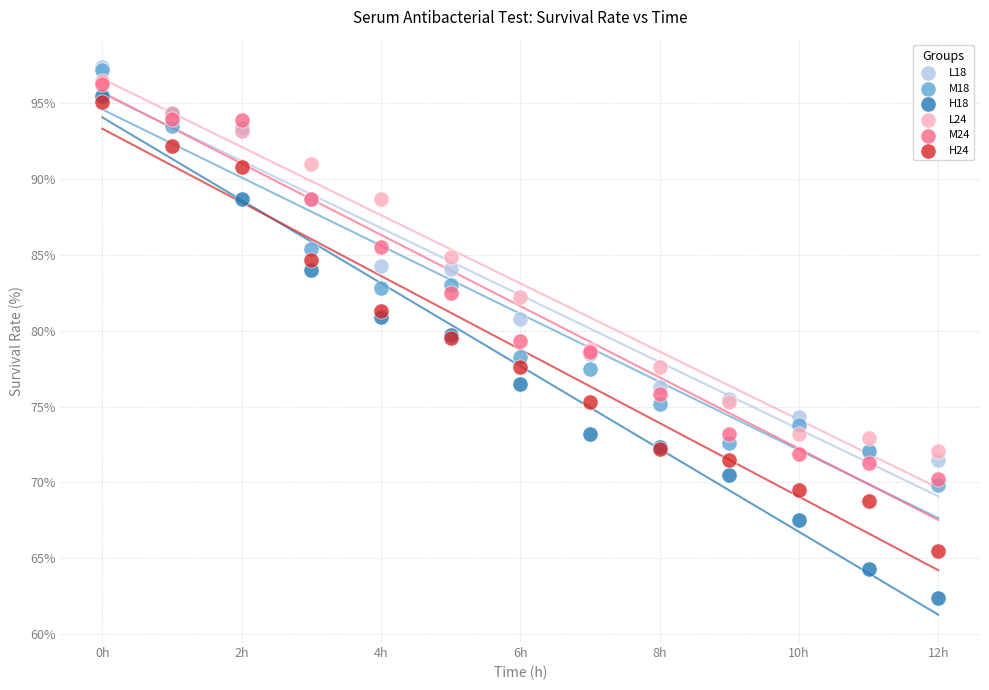

Which series has the largest Y range (max minus min)?

H18